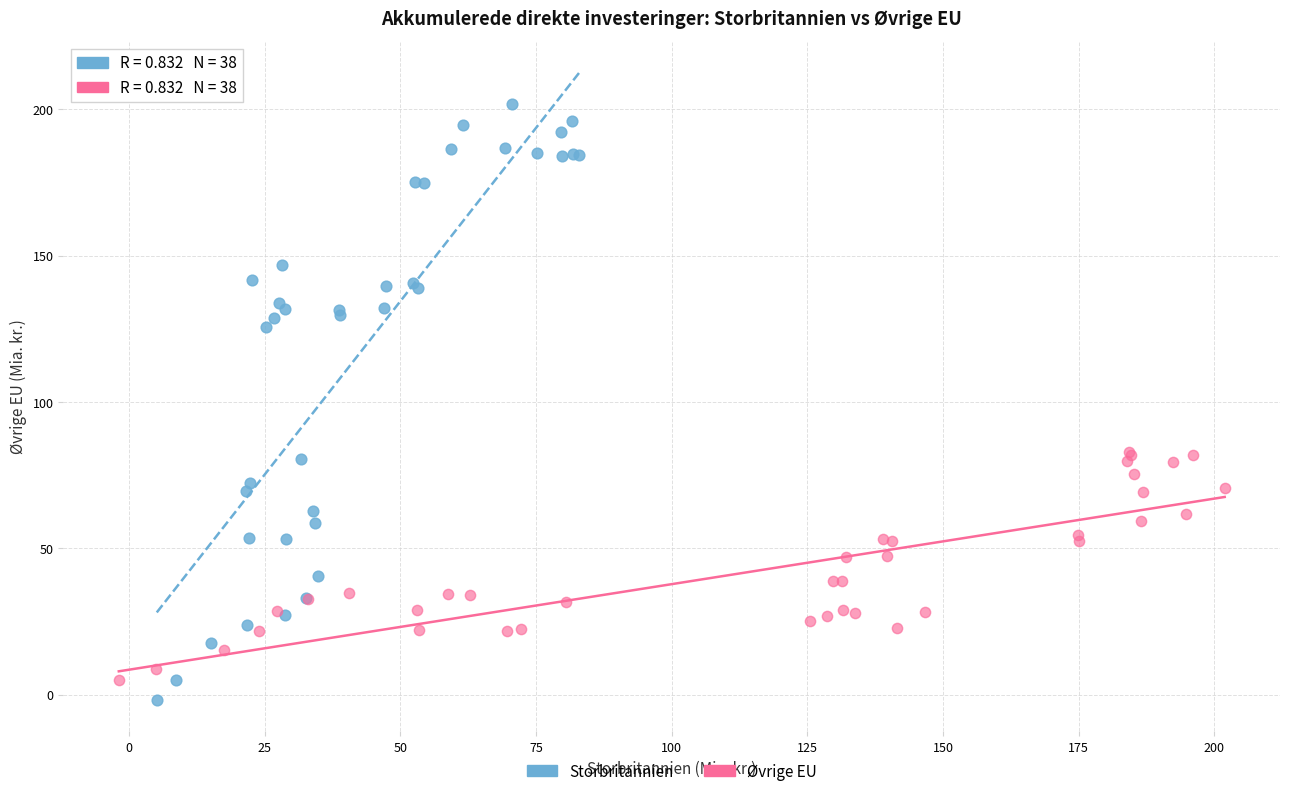

Which series reaches the maximum Y coordinate?

Storbritannien